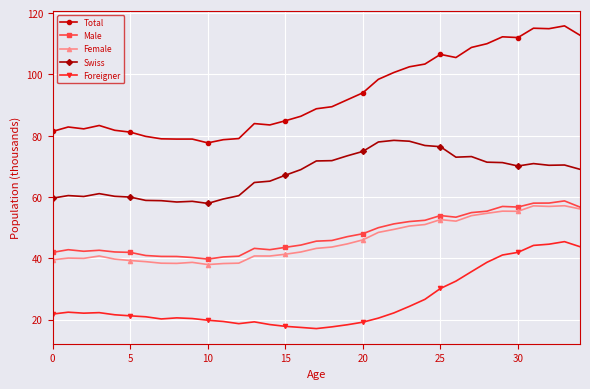

What is the value of the Swiss point at the 29th from the left?

71.4